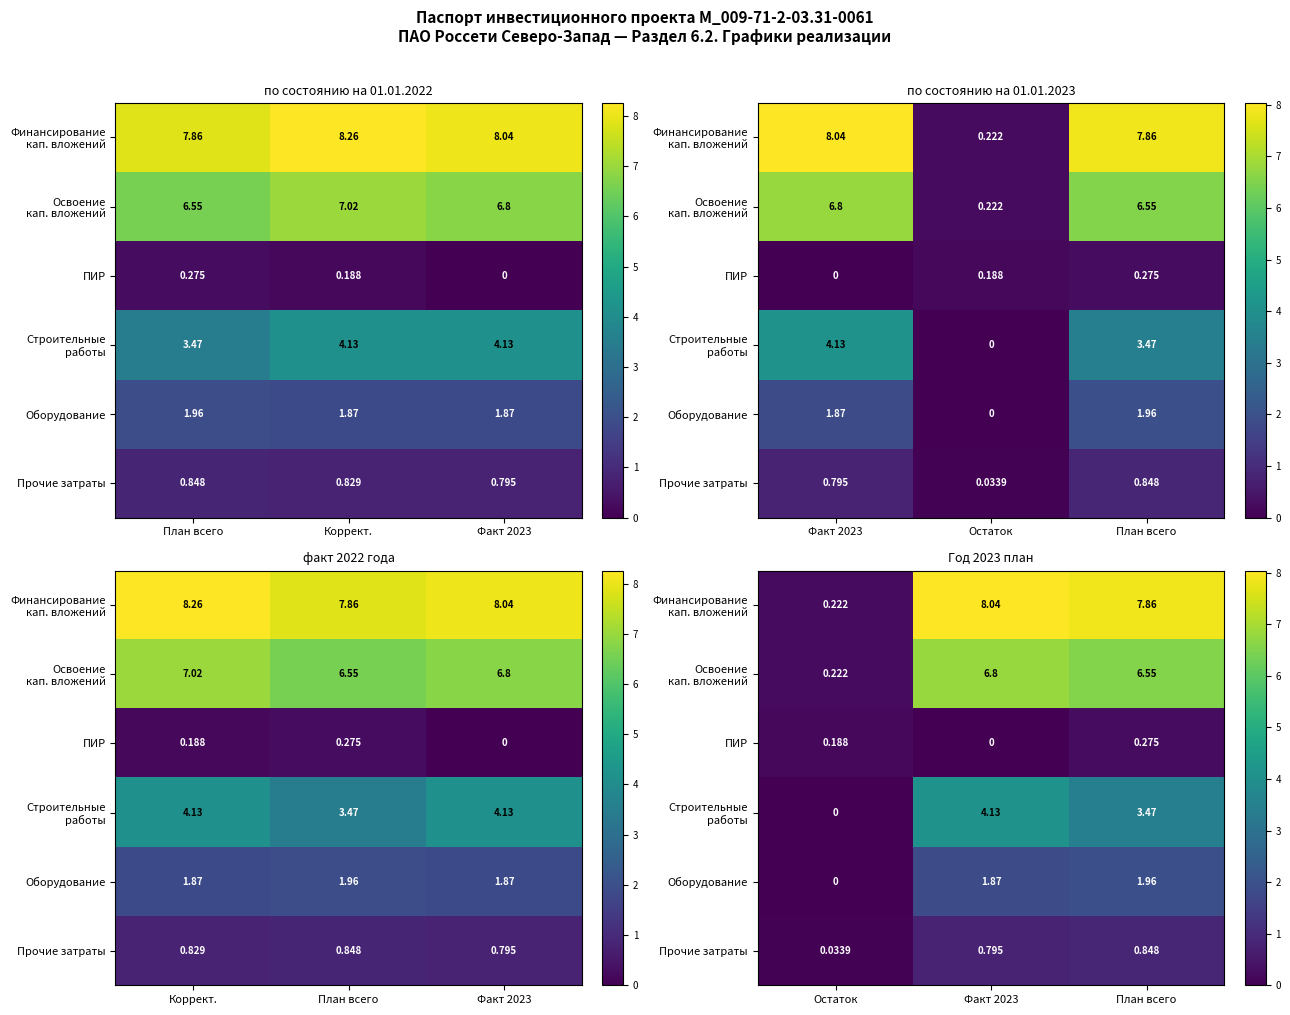

Which series has the largest total across all categories?

Финансирование кап. вложений